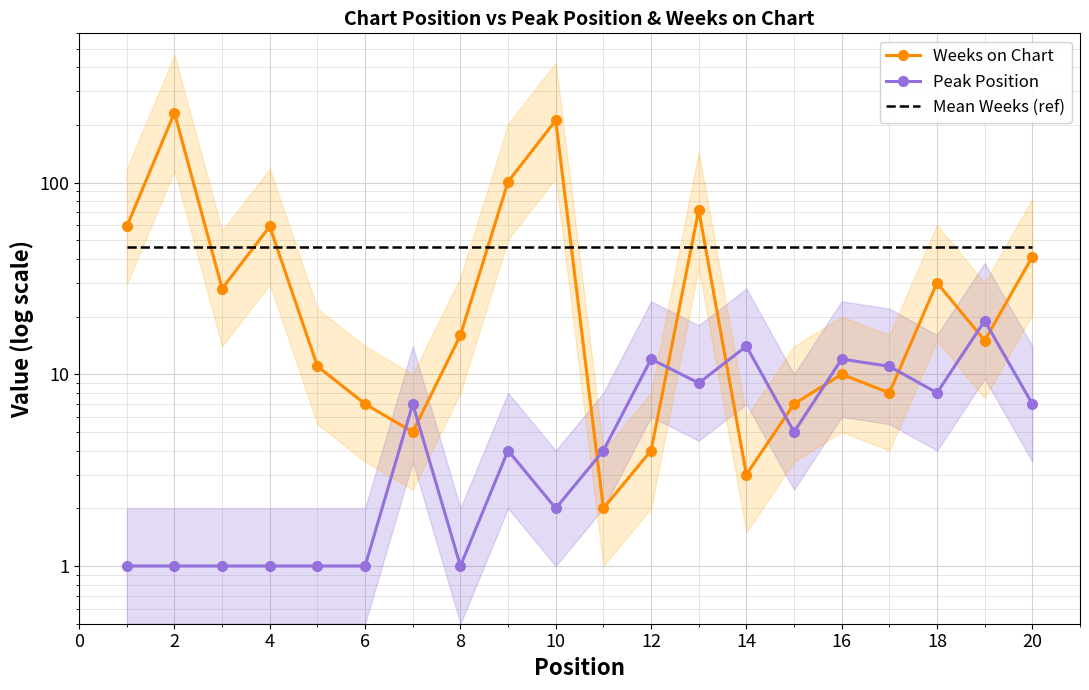

Between which two adjacent categories do Weeks on Chart and Mean Weeks (ref) first intersect?

2 and 4